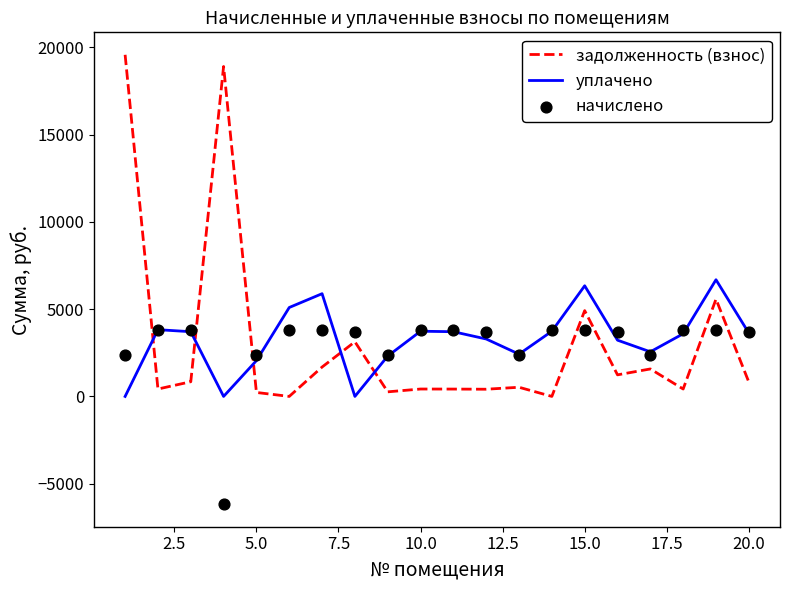

What are all the series names shown in the legend?

задолженность (взнос), уплачено, начислено